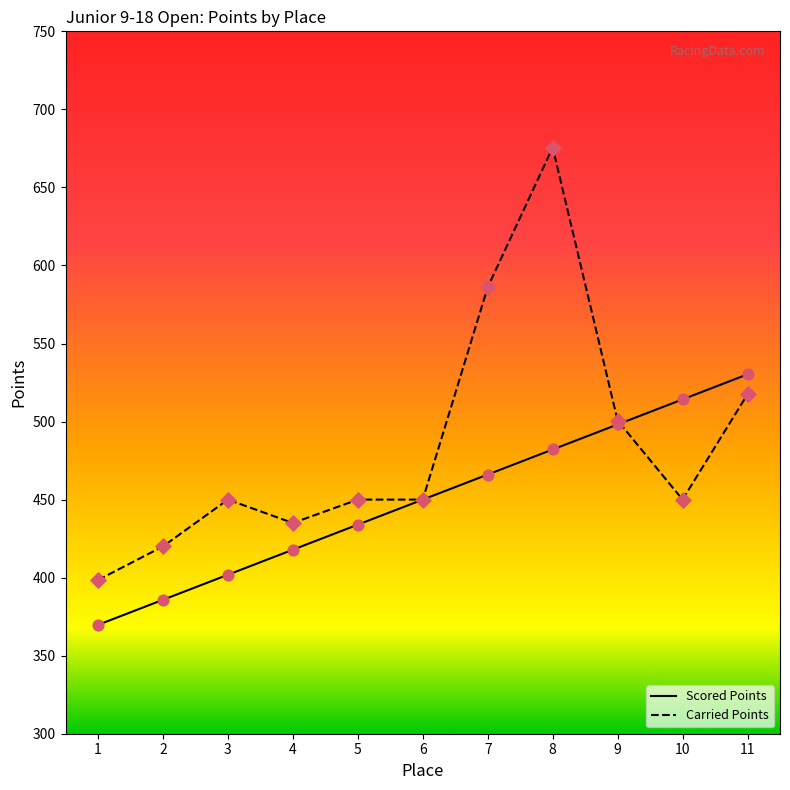

At which category is the sum across all series the highest?

8